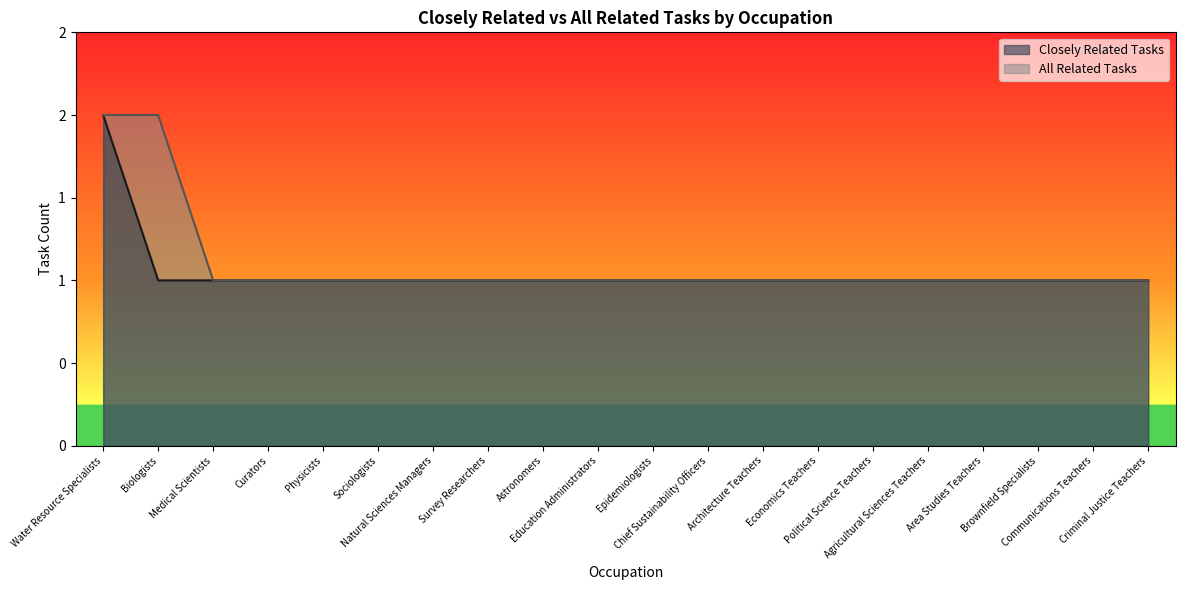

How many lines are shown in the chart?

2